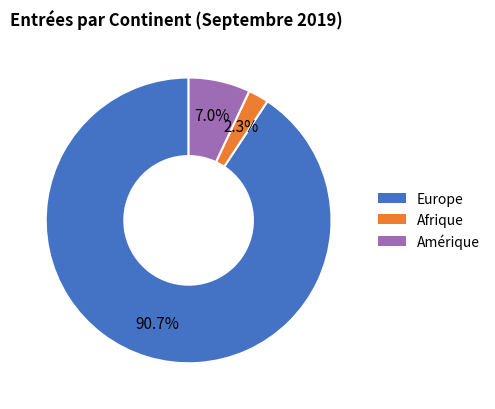

Count the number of slices in the pie.

3